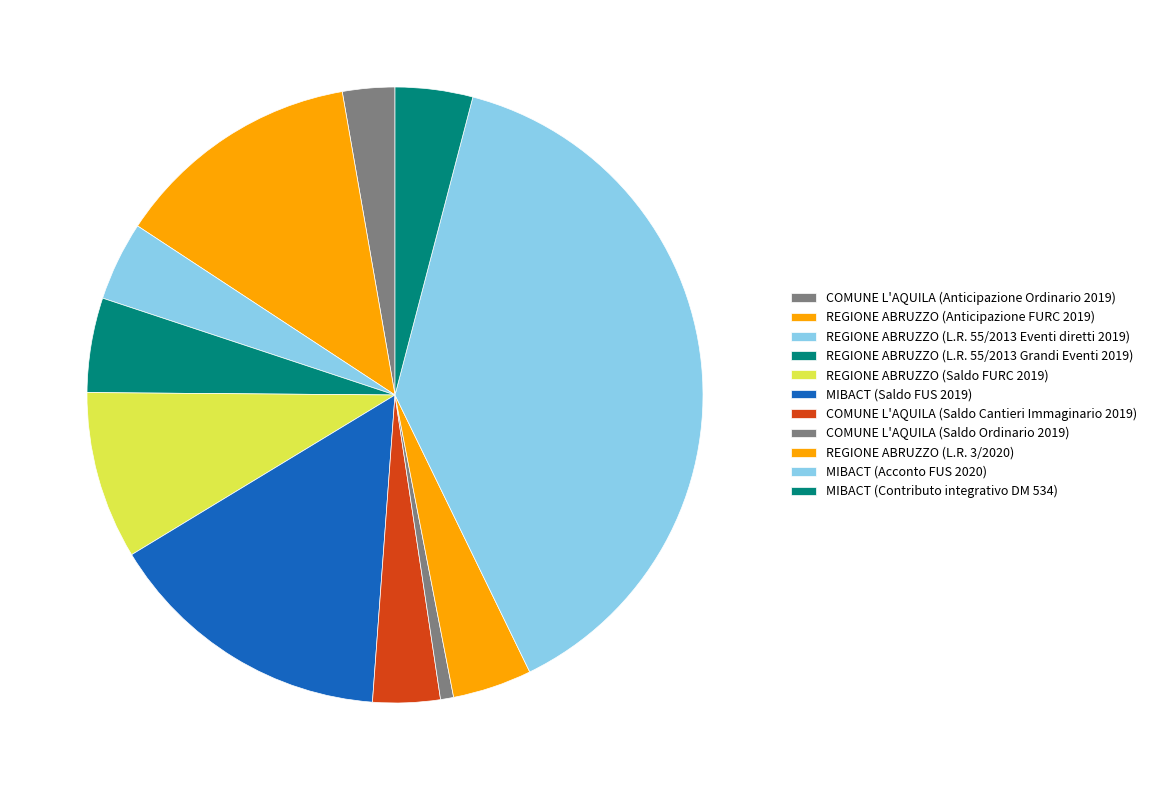

How many segments does this pie chart have?

11